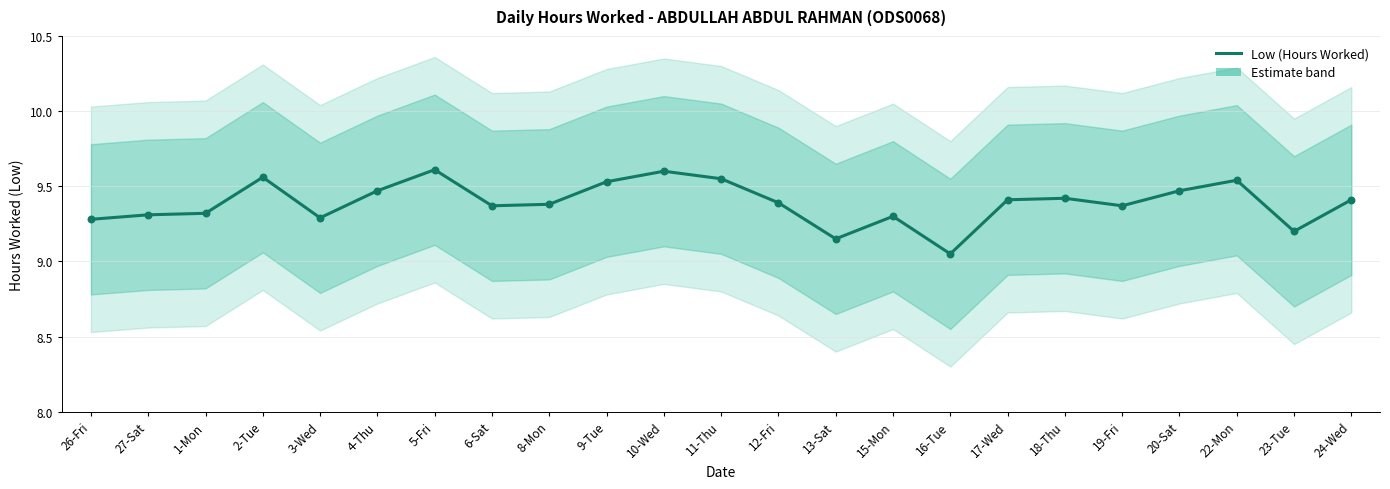

What is the ratio of the value at 13-Sat to the value at 27-Sat?

1.0